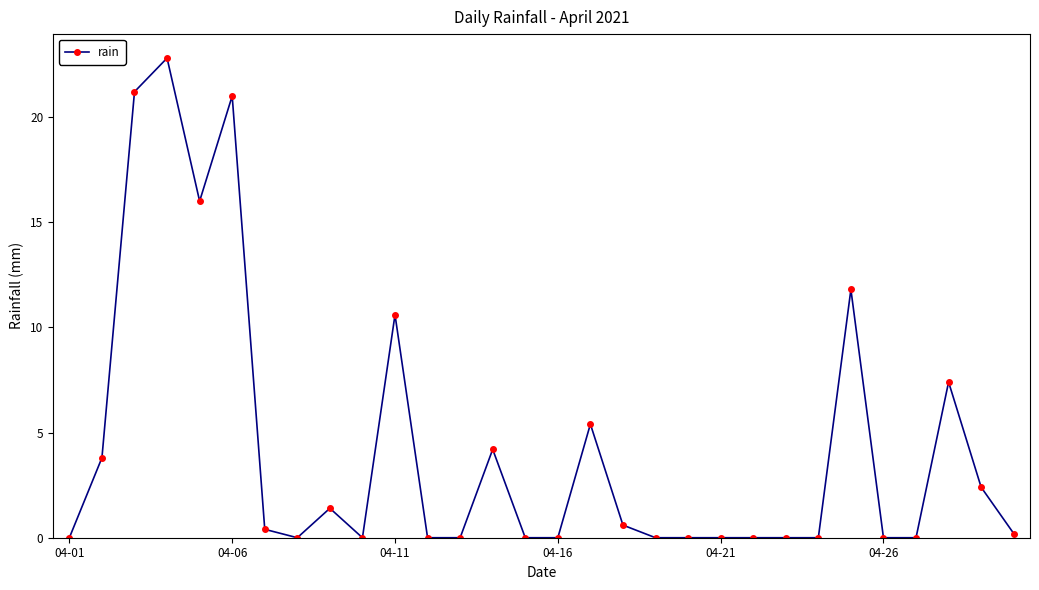

True or false: there are more than 0 points higher than both neighbors.

True